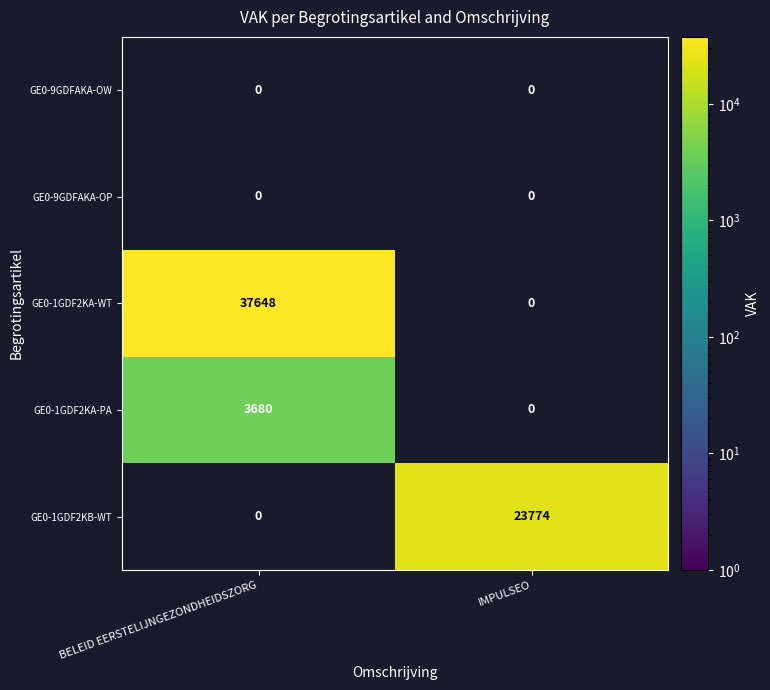

The GE0-1GDF2KA-WT series shows 37648 at BELEID EERSTELIJNGEZONDHEIDSZORG. True or false?

True